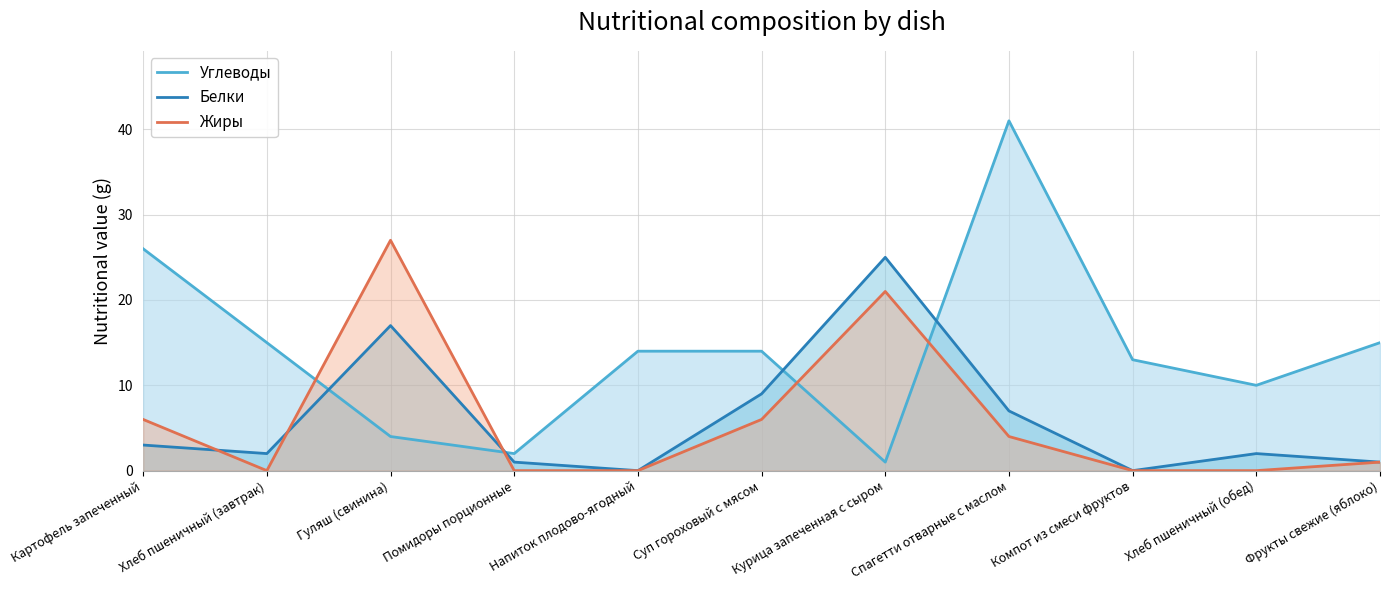

What is the label of the 7th point from the left?

Курица запеченная с сыром